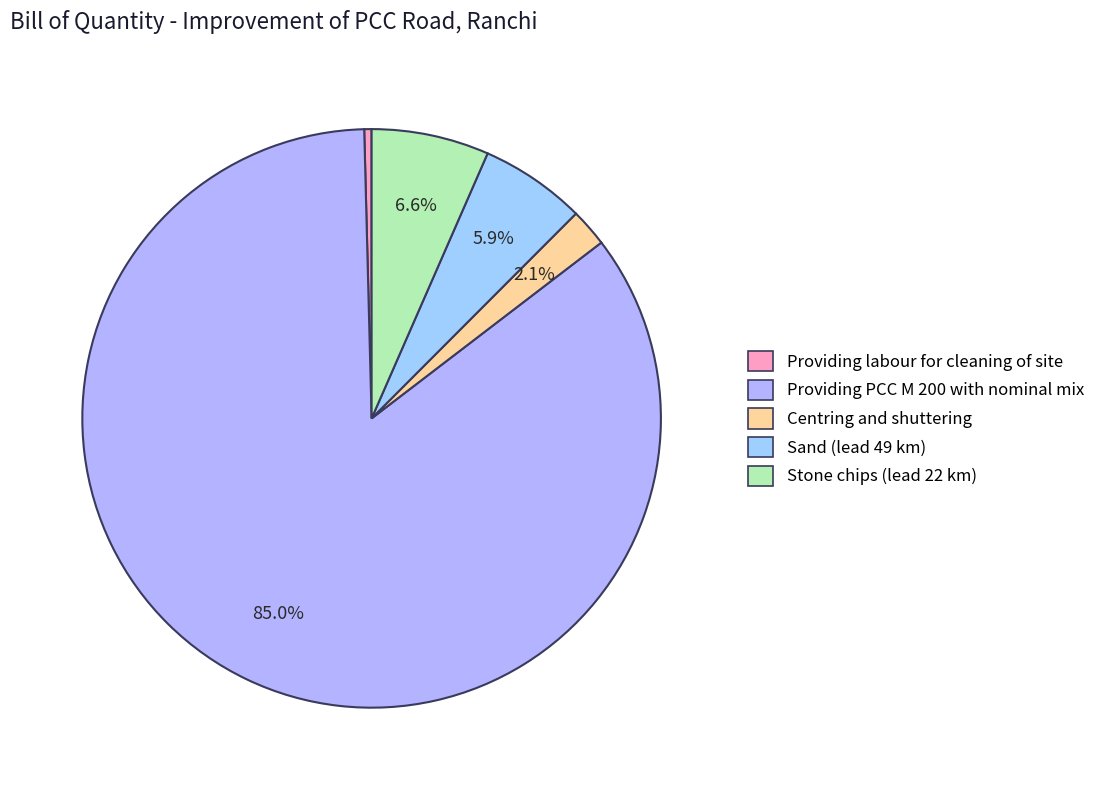

To the nearest percent, what is the average slice percentage?

20%